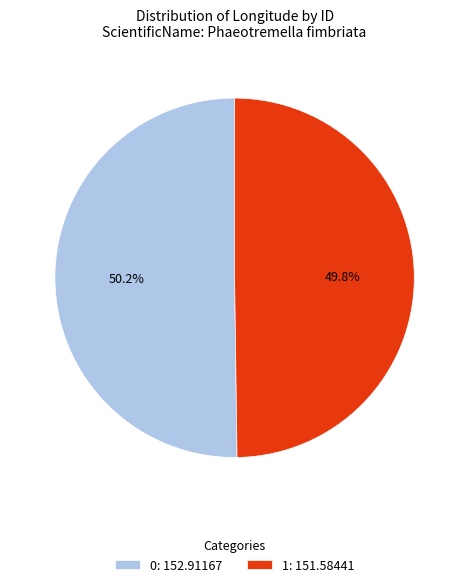

What is the ratio of the value at 1 to the value at 0?

1.0